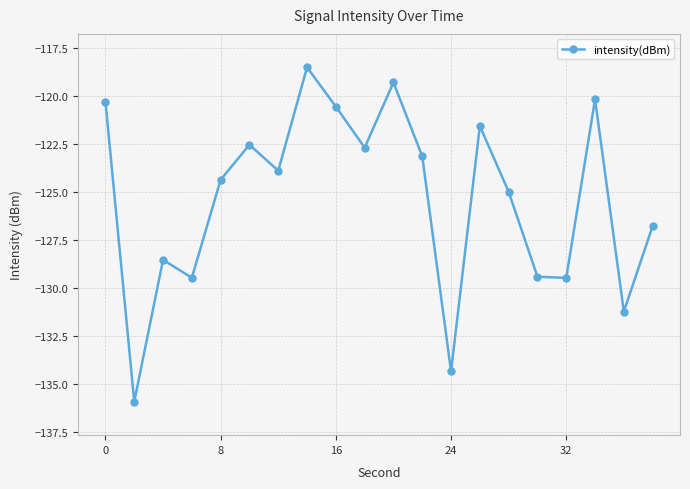

Does the chart have visible grid lines?

Yes